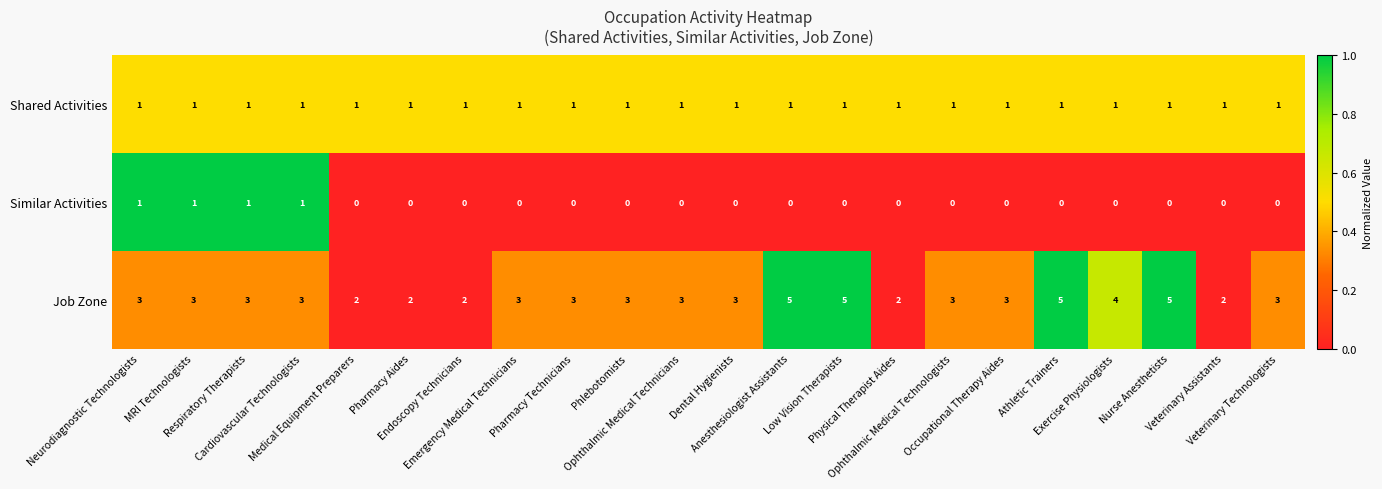

What is the greatest value displayed?

5